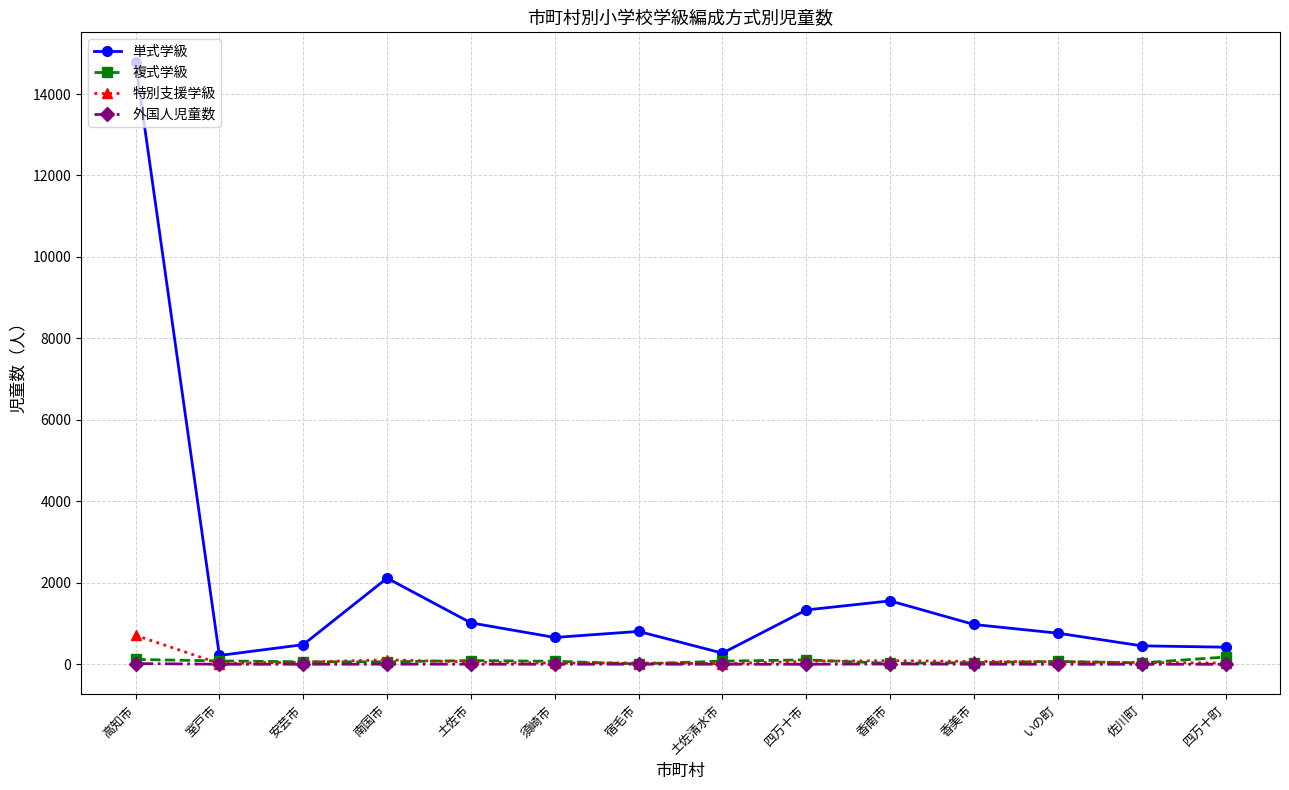

Is it true that 外国人児童数 equals 2 at 南国市?

True